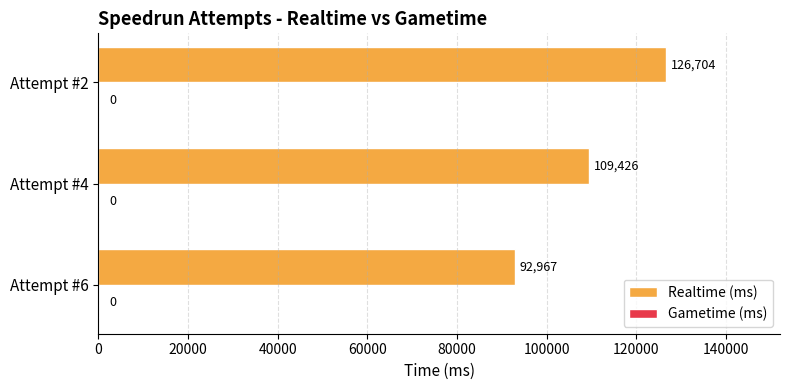

What is the change in value from Attempt #6 to Attempt #2?

+33737